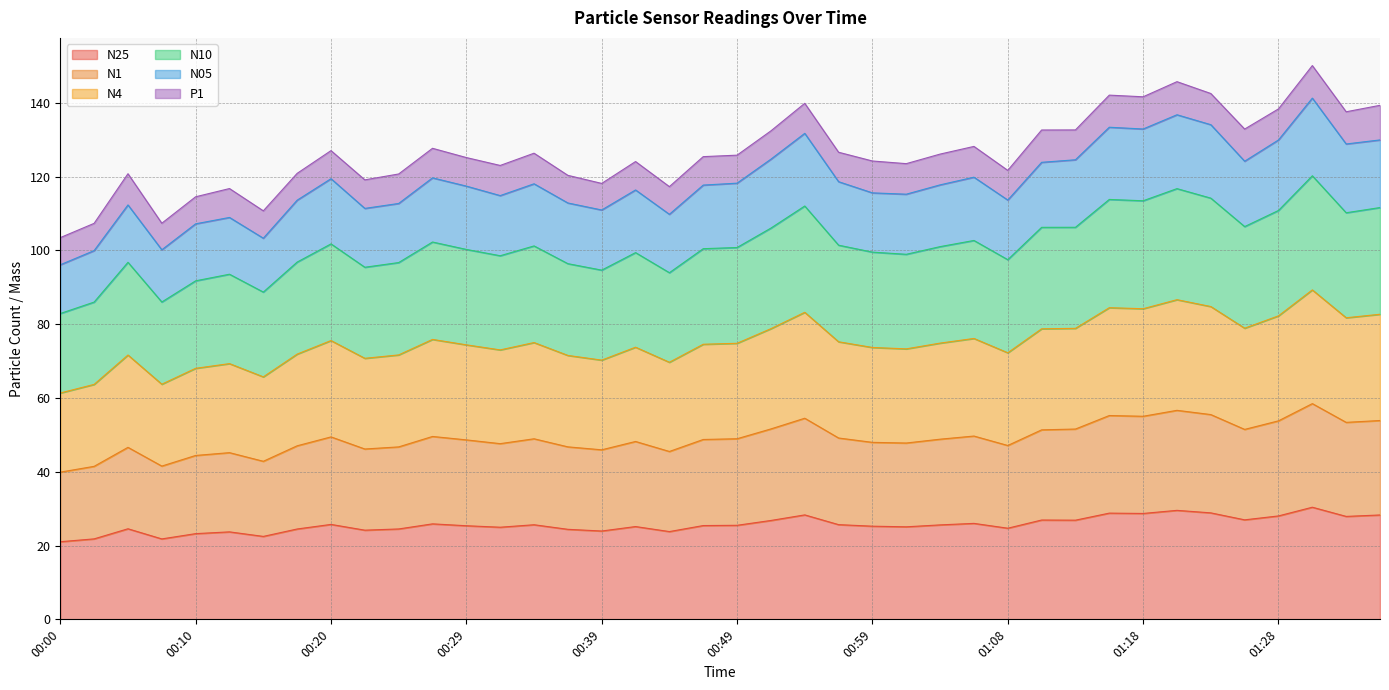

True or false: N25 and N10 intersect in this chart.

False